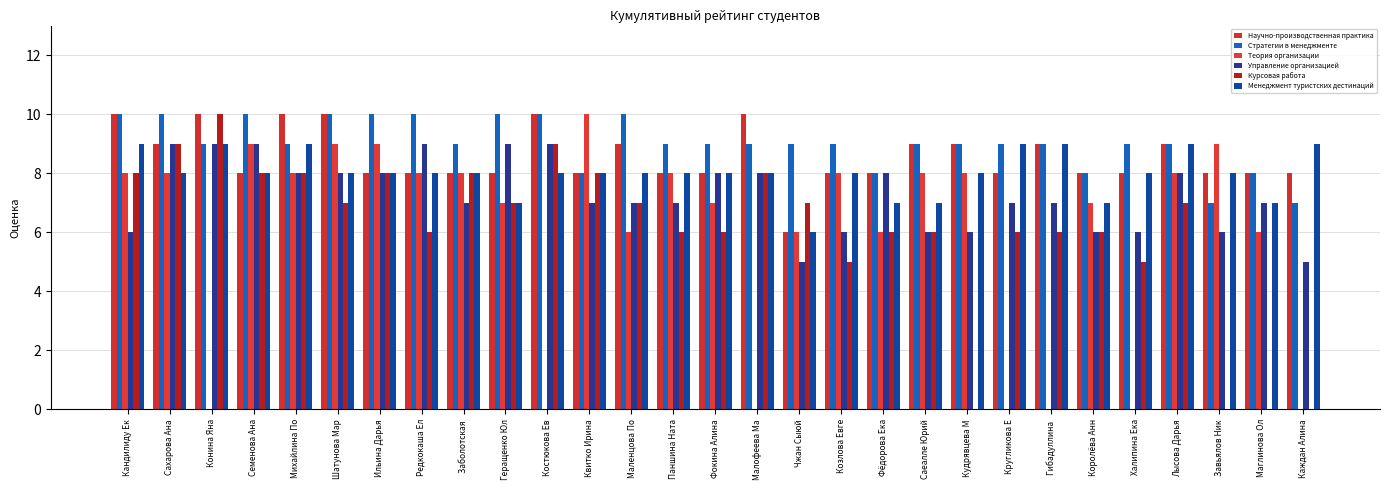

Which series has the largest total across all categories?

Стратегии в менеджменте